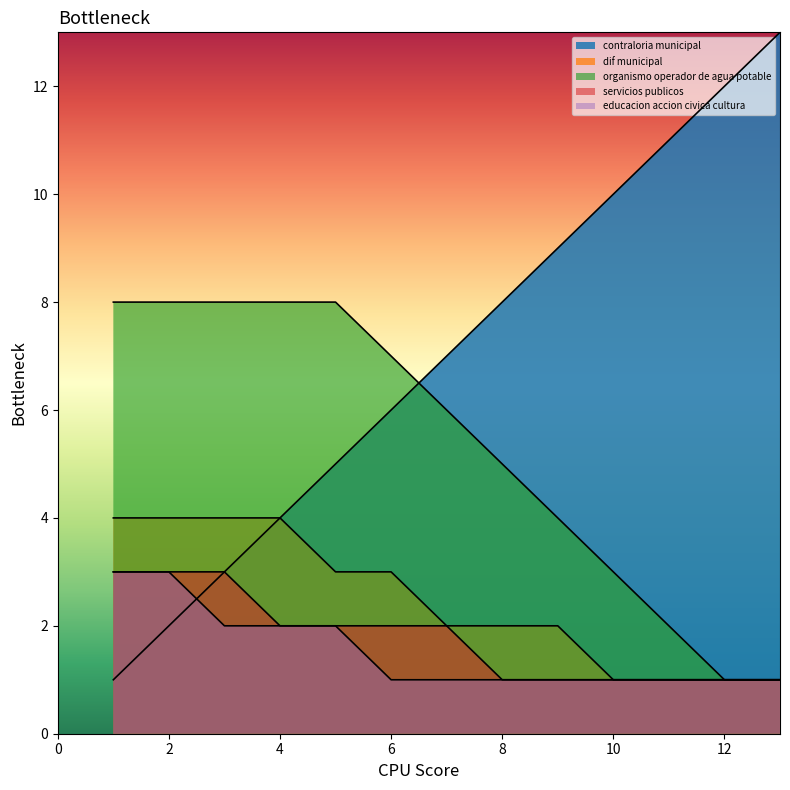

True or false: educacion accion civica cultura and organismo operador de agua potable intersect in this chart.

False